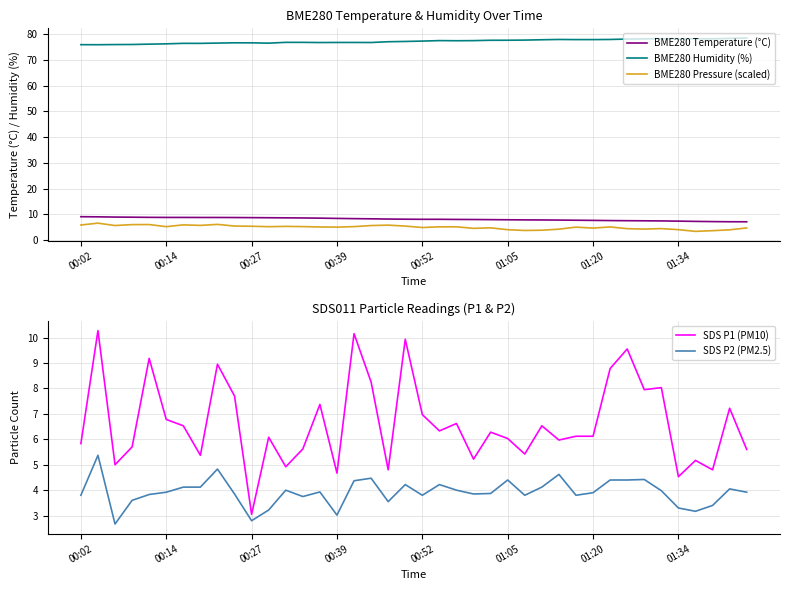

In SDS P1 (PM10), how many points are lower than both neighbors (excluding endpoints)?

13